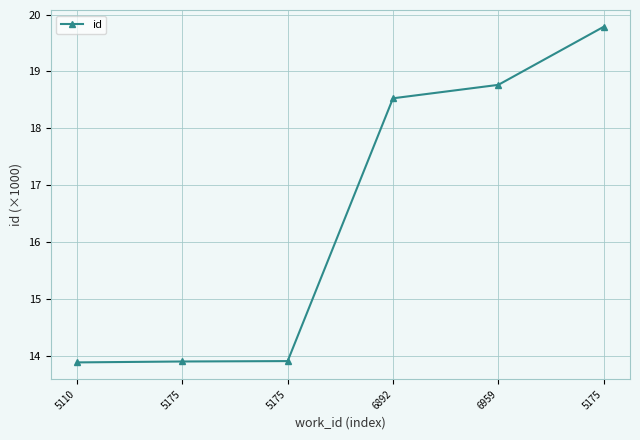

At which label is the value closest to 16?

5175